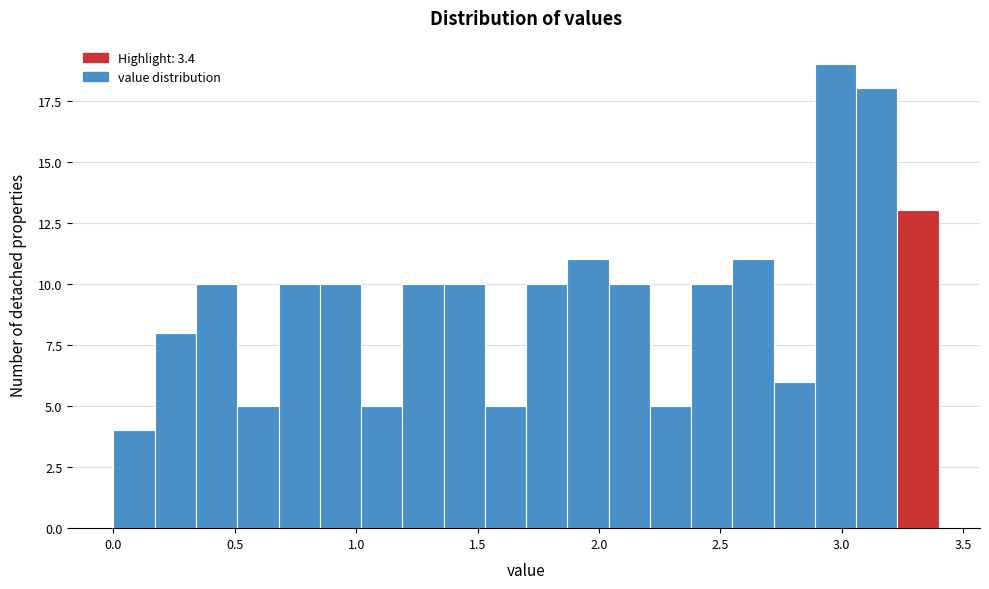

Around what value on the x-axis is the tallest bar? Give the approximate position of its centre, as read against the axis.

3.00